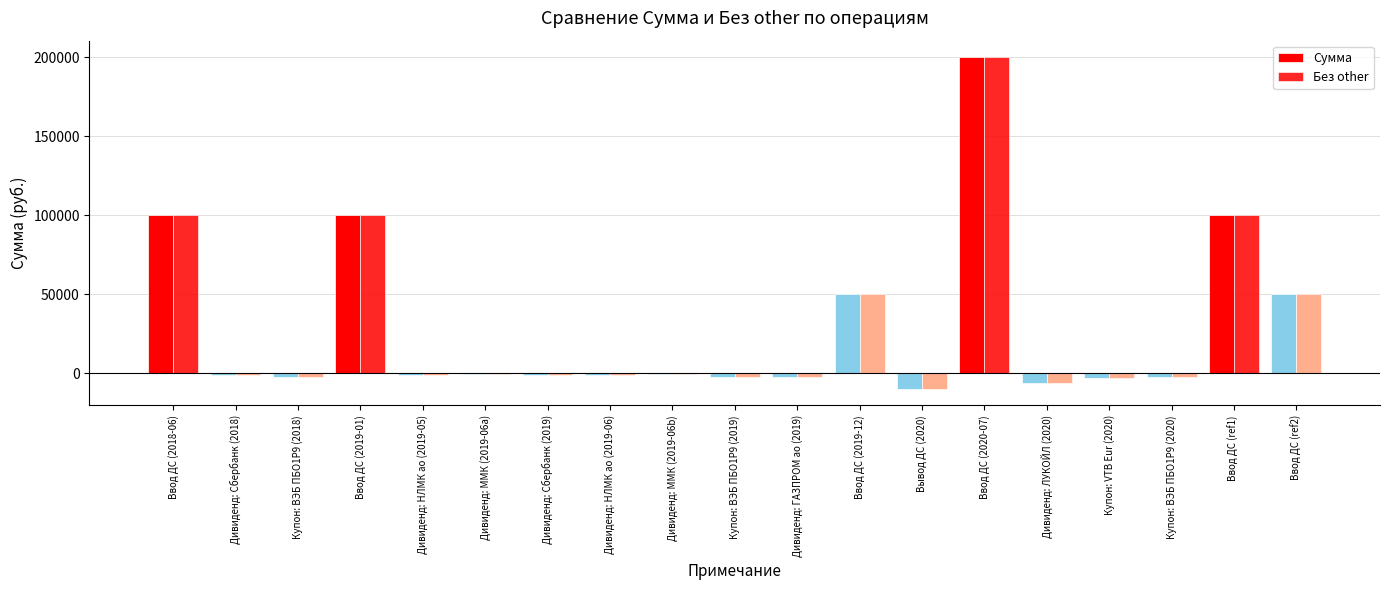

Between Ввод ДС (2018-06) and Ввод ДС (ref2), which series saw the biggest shift?

Сумма